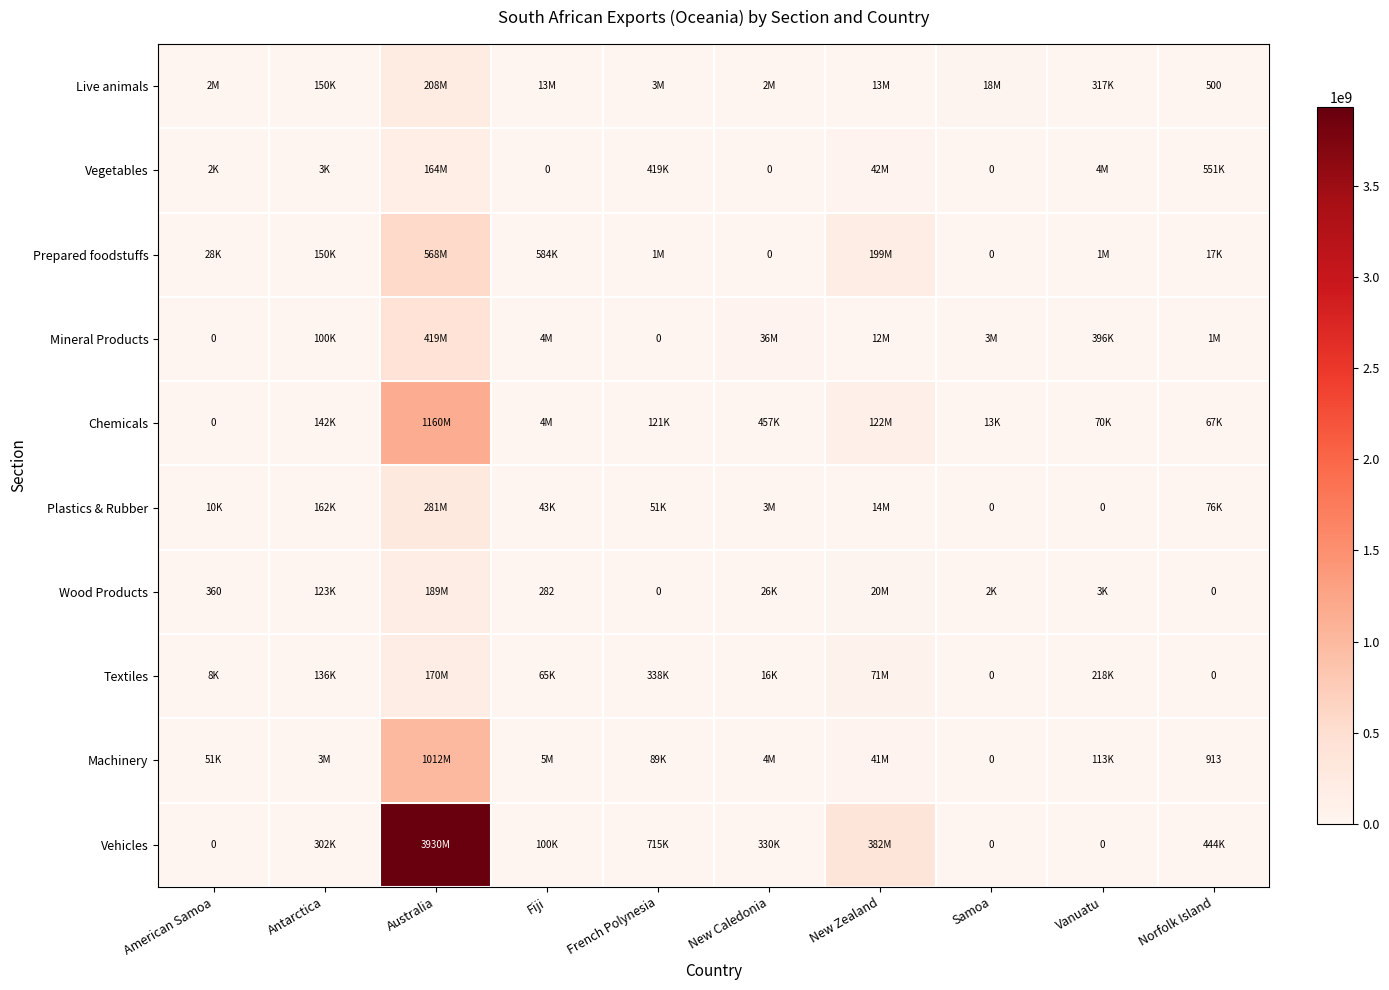

True or false: Machinery has a value of 562 at Norfolk Island.

False